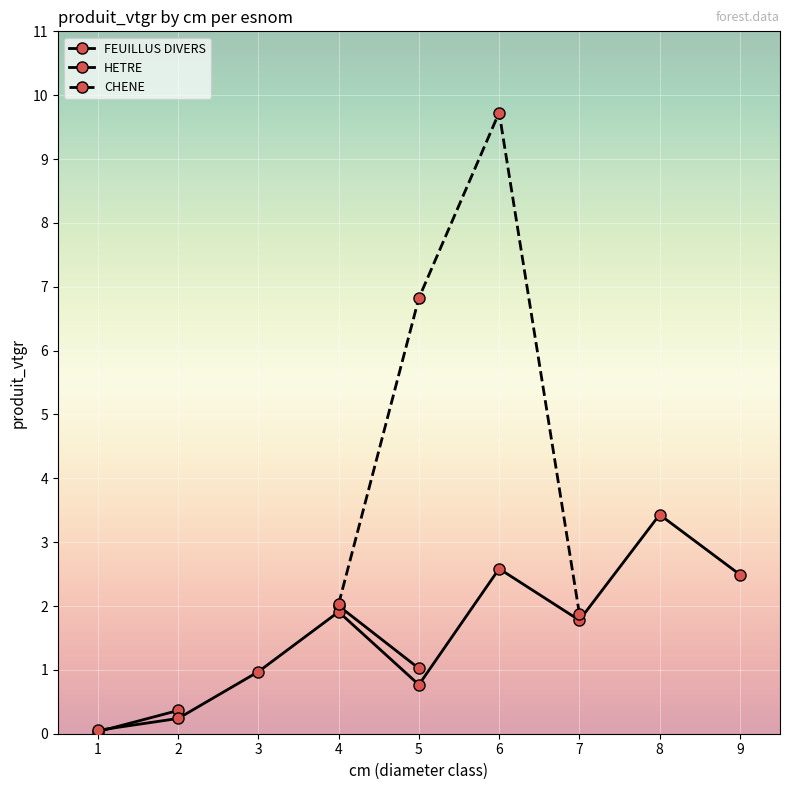

How many data points in FEUILLUS DIVERS are above 2?

1